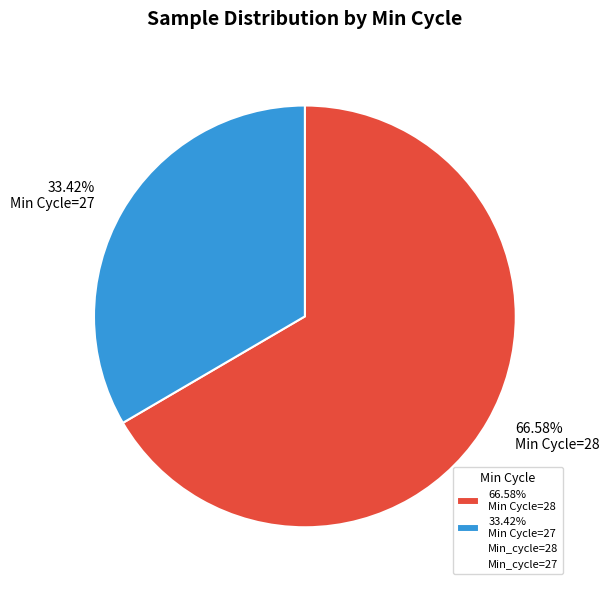

Approximately how many times larger is the value at 33.42% Min Cycle=27 compared to 66.58% Min Cycle=28?

0.5